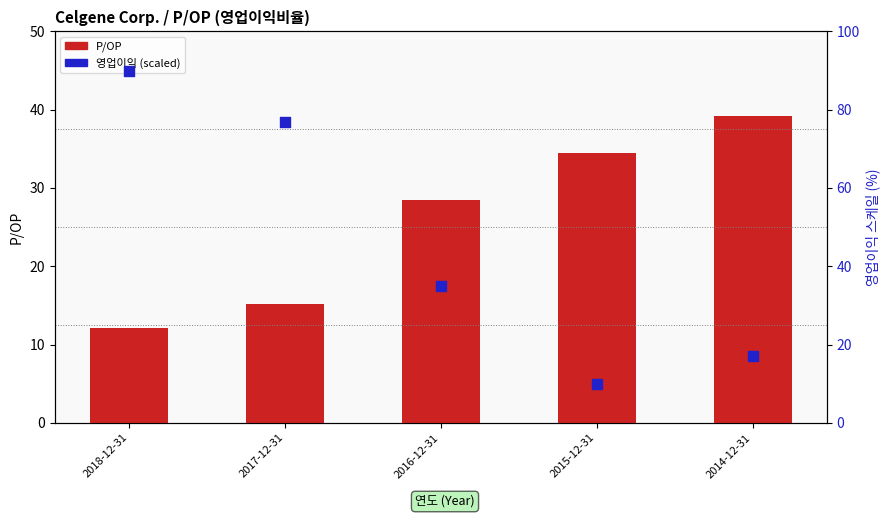

Which series has the largest Y range (max minus min)?

영업이익 (scaled percentile)